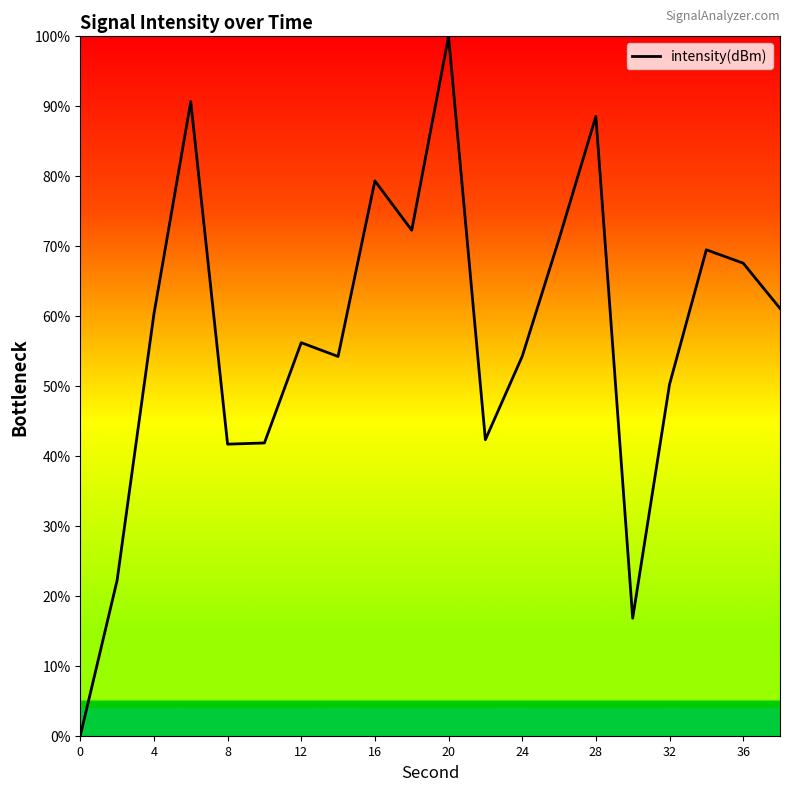

What is the difference between the maximum and minimum values?

100.0